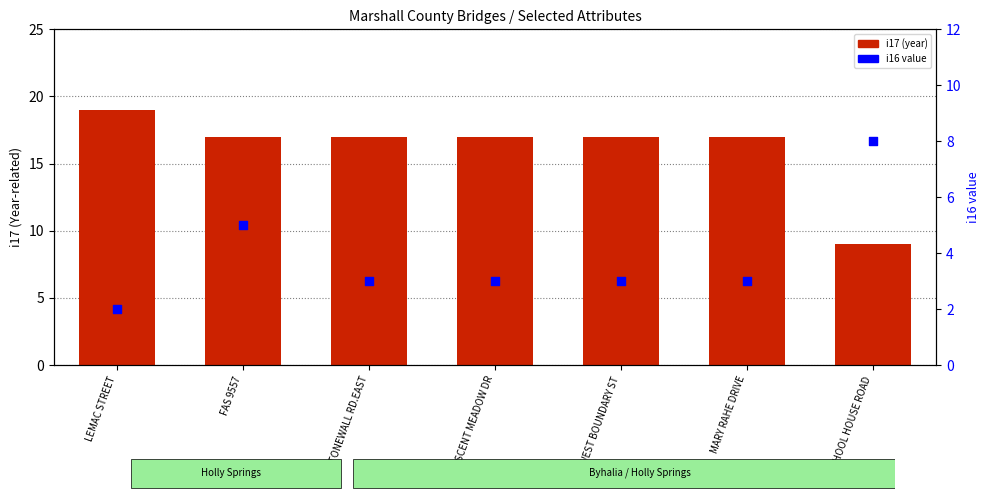

Which series reaches the minimum Y coordinate?

i16 value